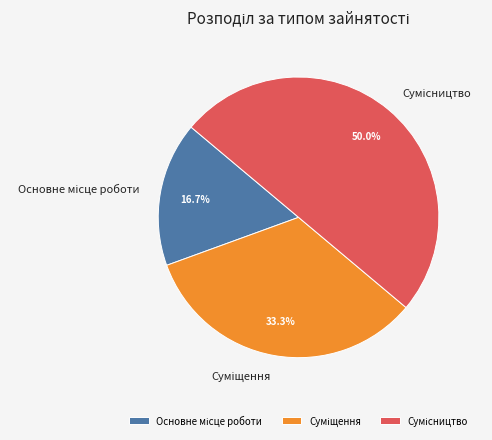

Count the number of slices in the pie.

3